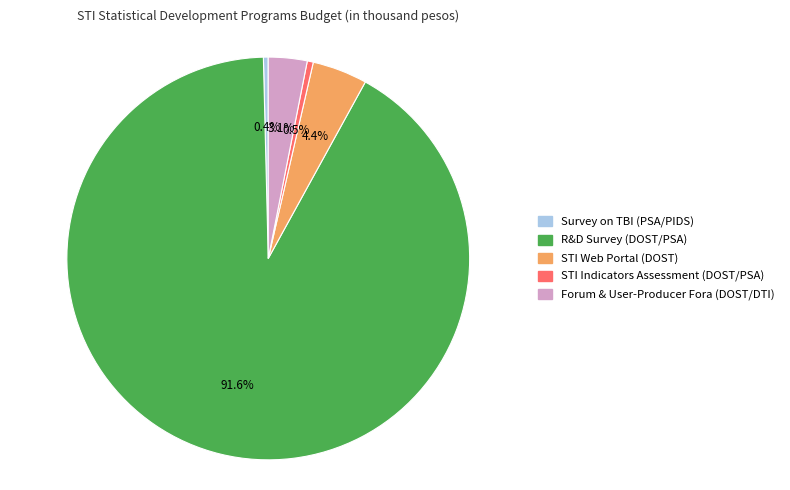

Which slice is the largest?

R&D Survey (DOST/PSA)